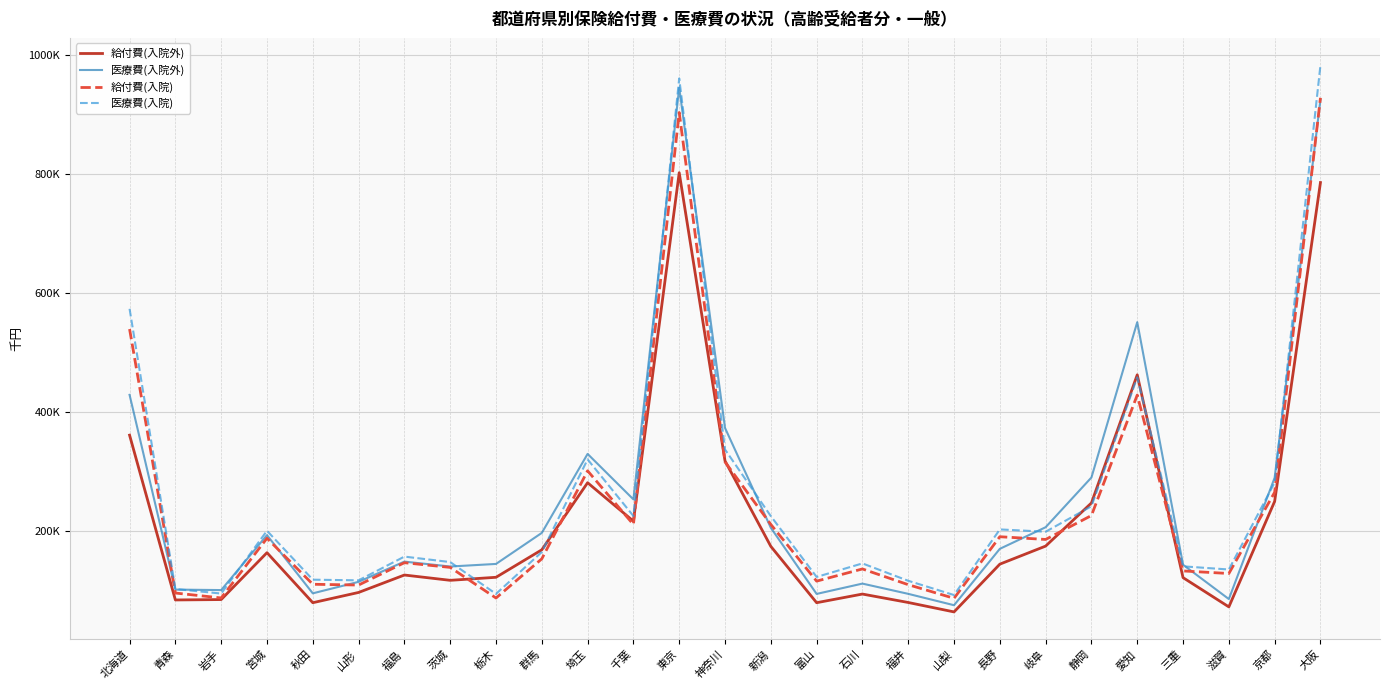

The 医療費(入院) series shows 117481.3 at 山形. True or false?

True